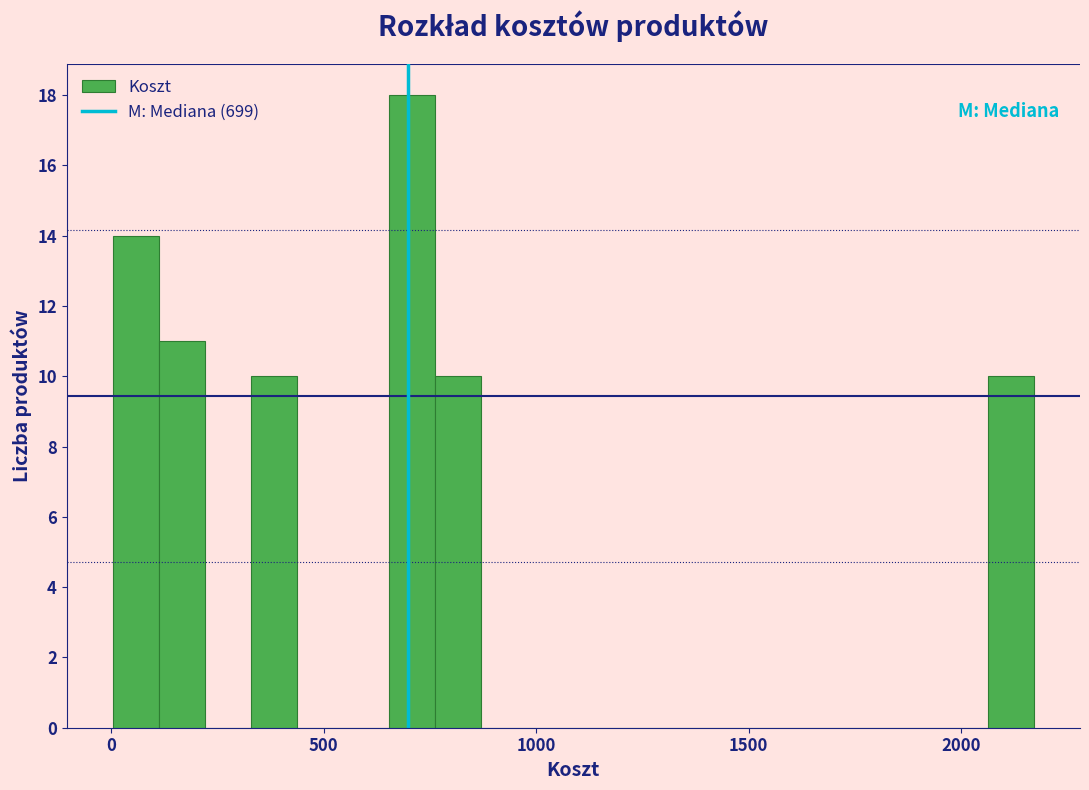

Read against the x-axis, roughly where is the centre of the tallest bar?

700